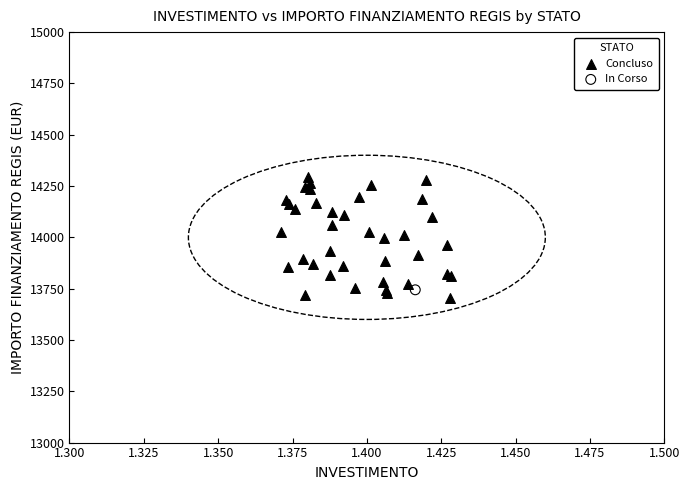

What are all the series names shown in the legend?

Concluso, In Corso